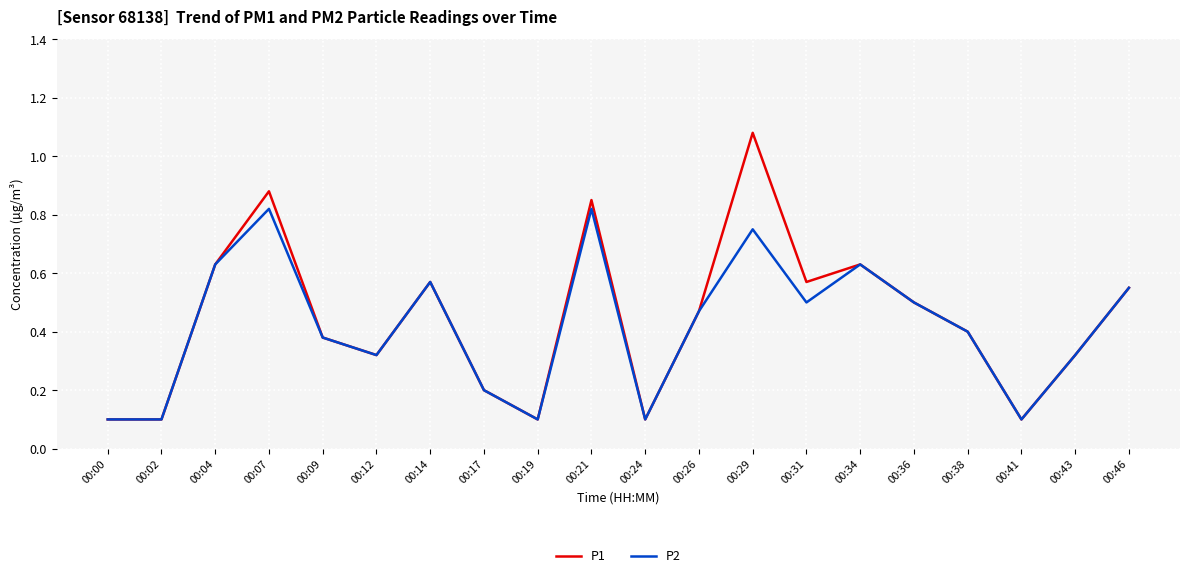

What is the minimum value for P2?

0.1